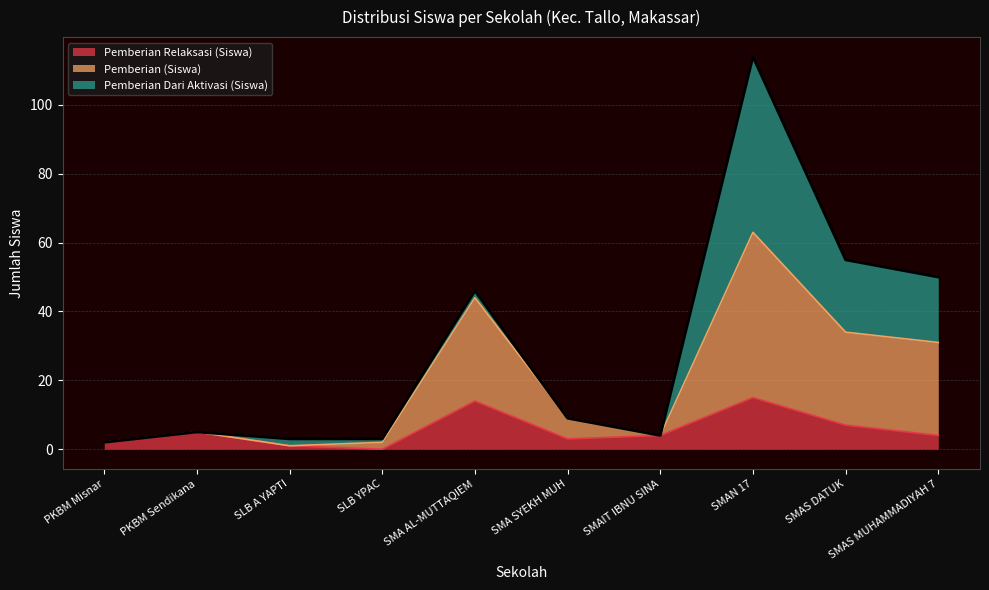

True or false: Pemberian (Siswa) and Pemberian Relaksasi (Siswa) cross at least once.

False